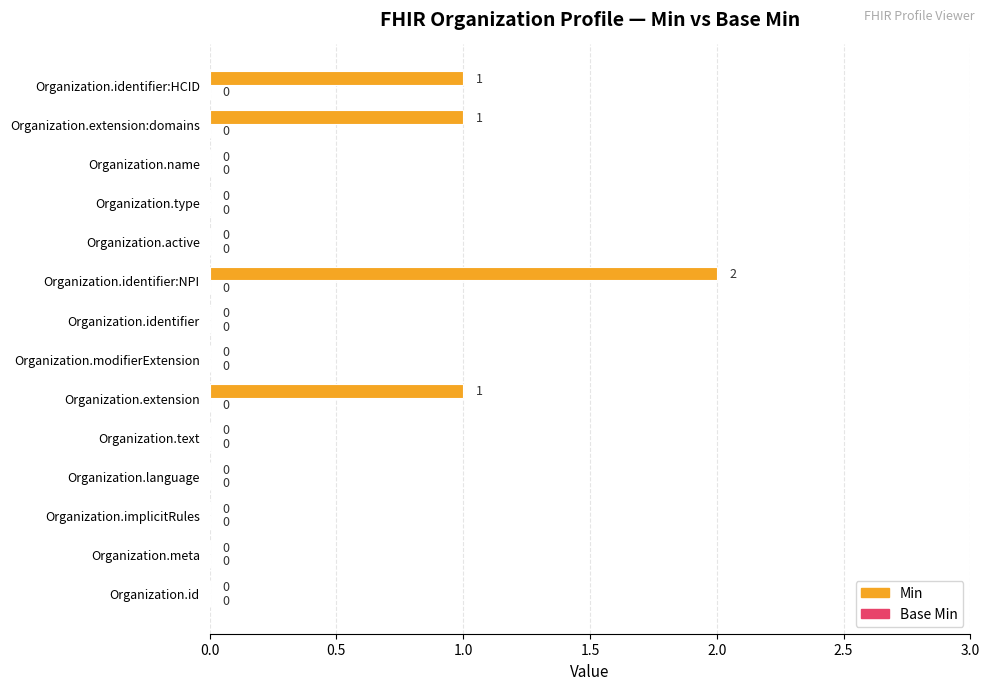

At which category does the chart reach its peak across all series?

Organization.identifier:NPI